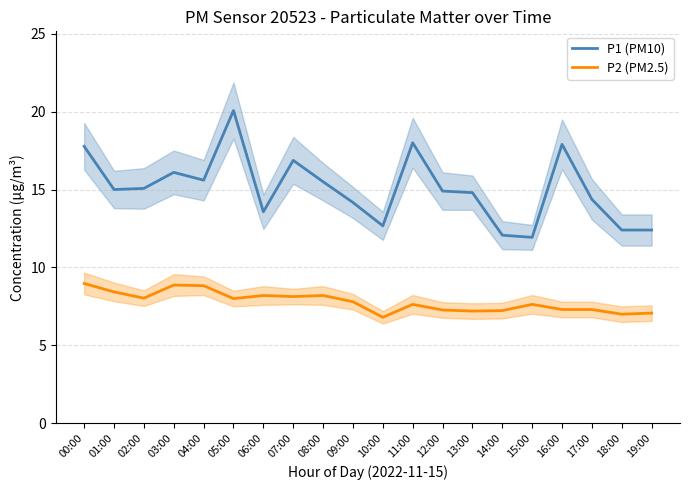

The value of P2 (PM2.5) at 03:00 is 15.2. True or false?

False